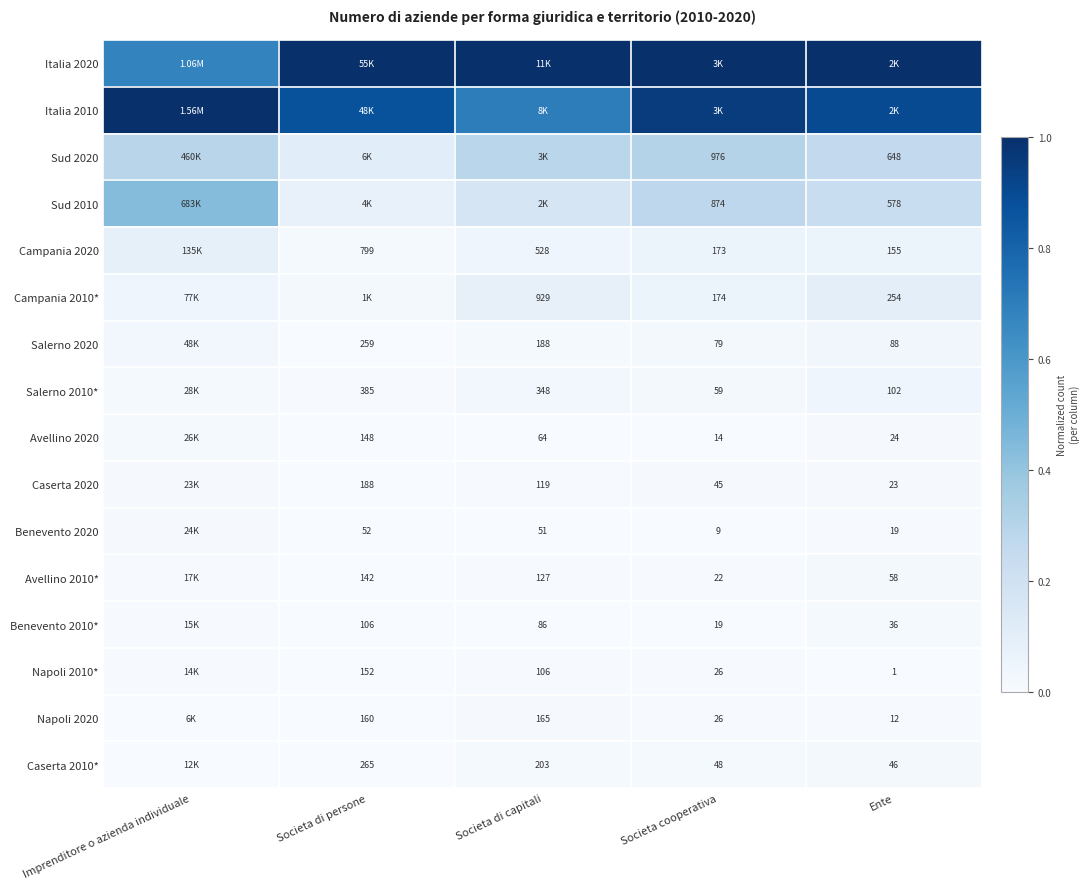

The value of Benevento 2010* at Societa di persone is 0.0. True or false?

True